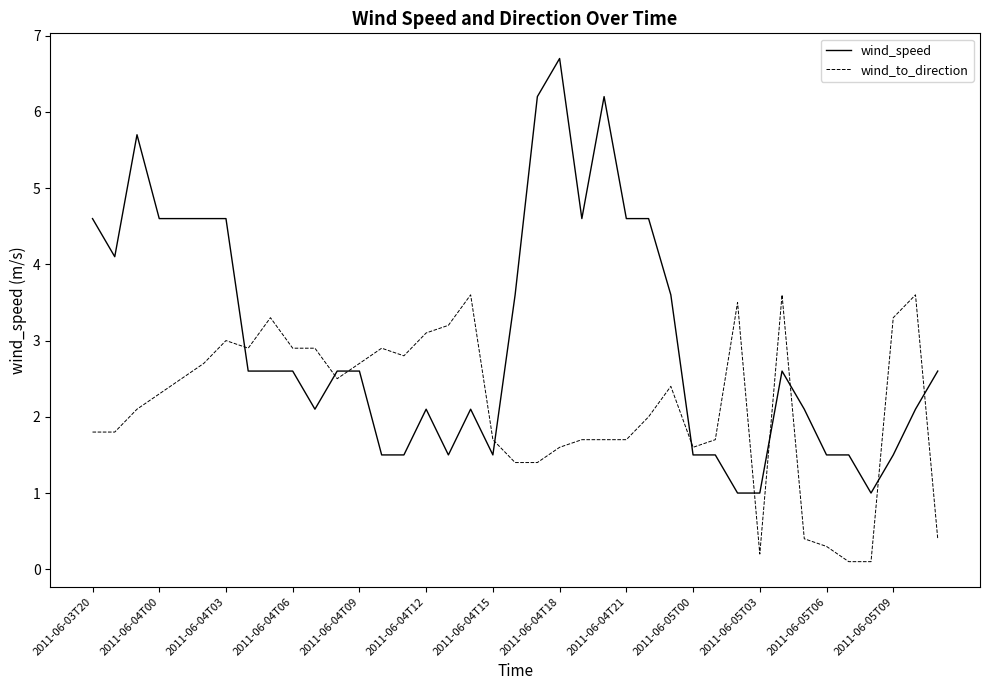

Which series has the largest total across all categories?

wind_speed